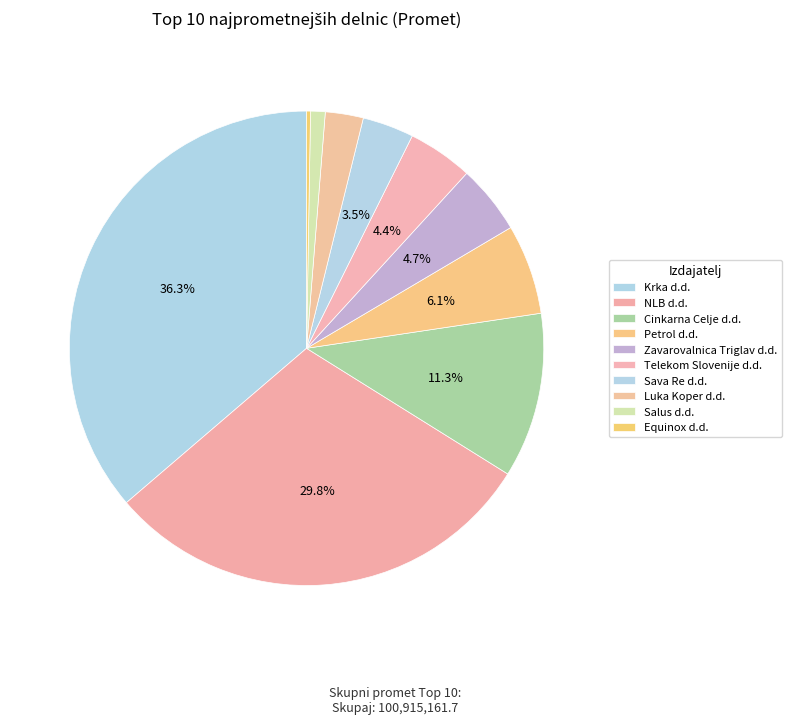

Is it true that Luka Koper d.d. is 3% of the pie?

True